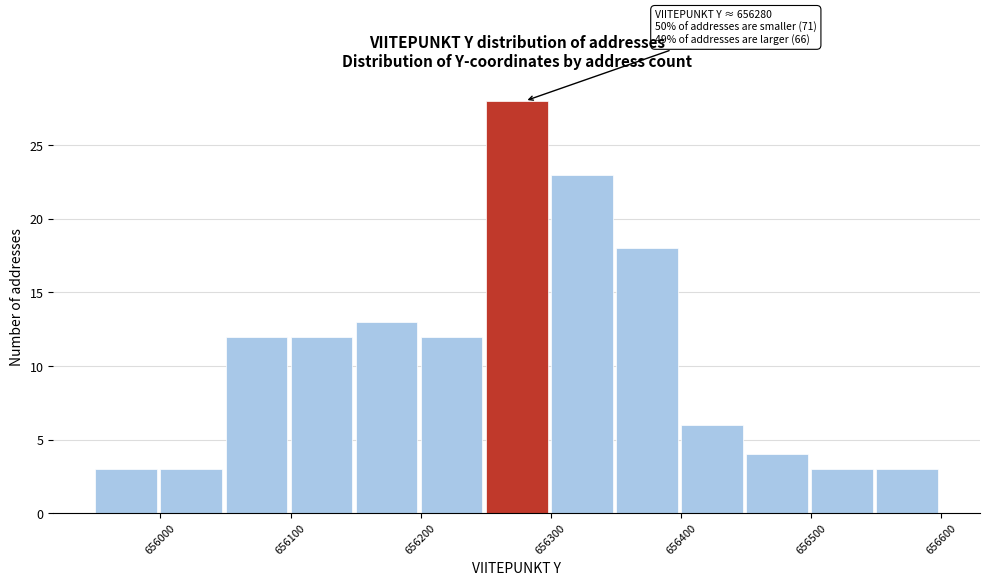

Which range on the x-axis has the tallest bar?

656250 to 656300